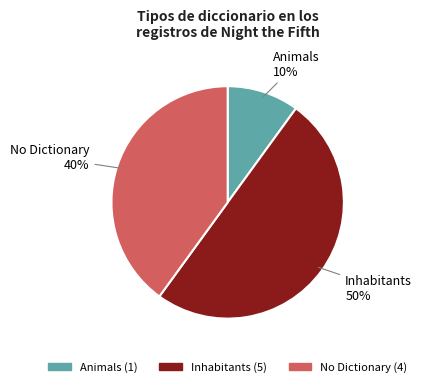

To the nearest percent, what is the average slice percentage?

33%